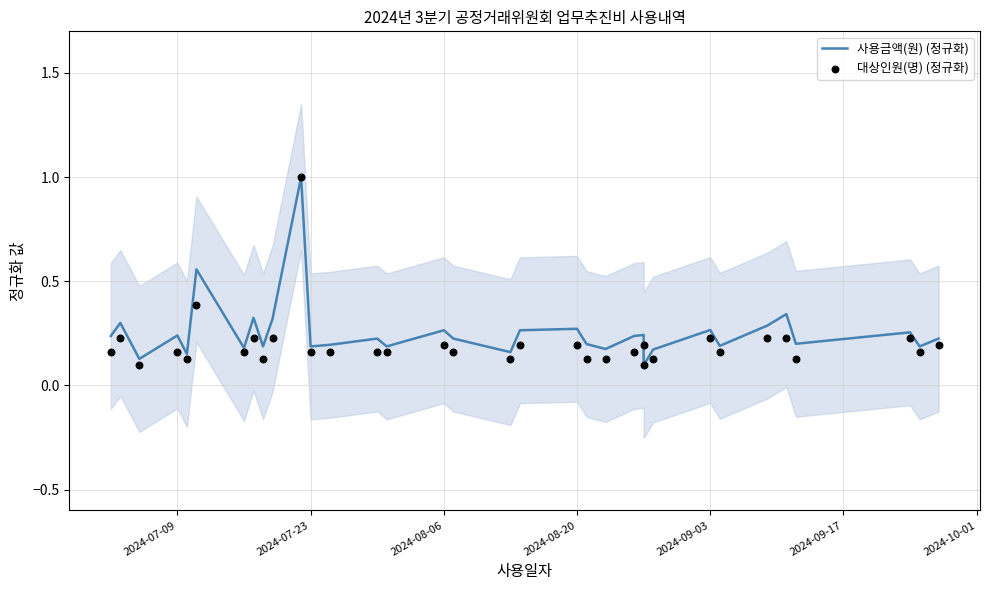

What are all the series names shown in the legend?

사용금액(원) (정규화), 대상인원(명) (정규화)